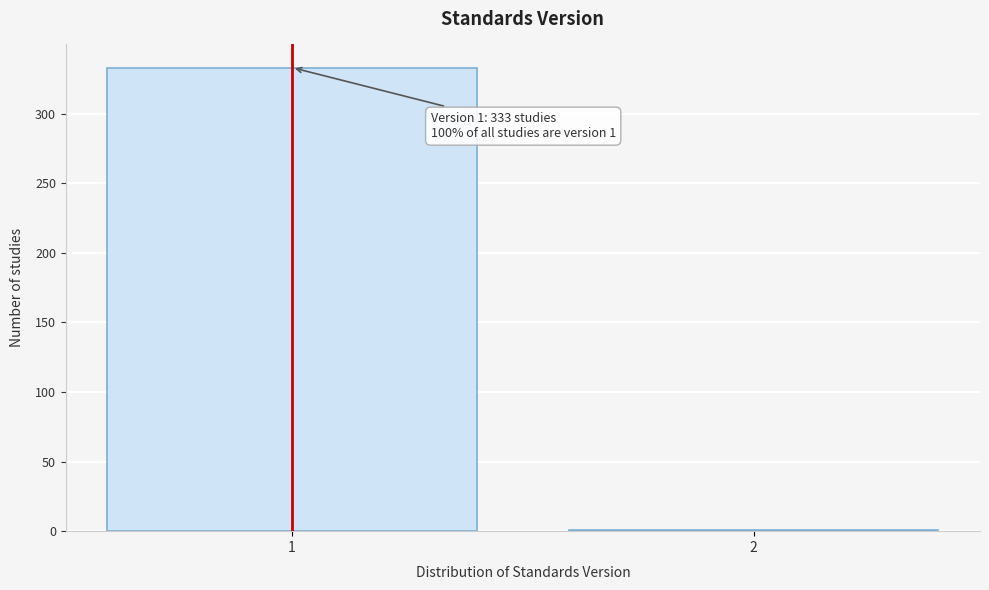

Reading right to left, extract all data points from this chart.

2=1	1=333